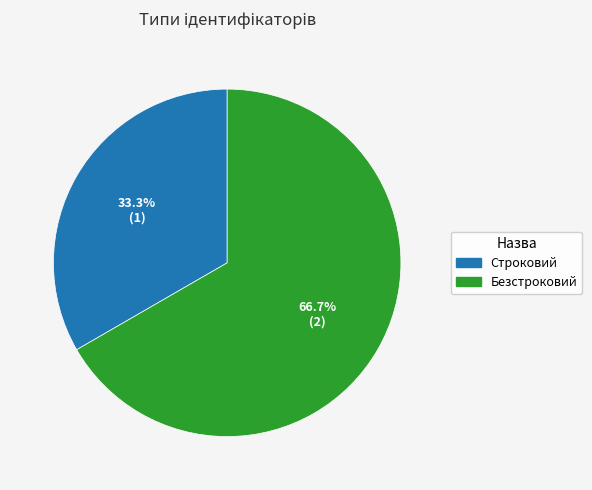

How many slices are in this pie chart?

2